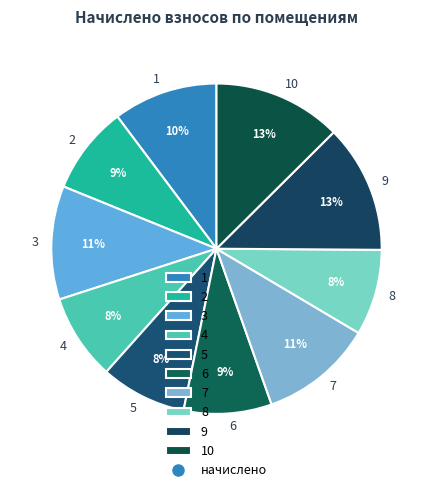

Between 9 and 1, which is larger?

9